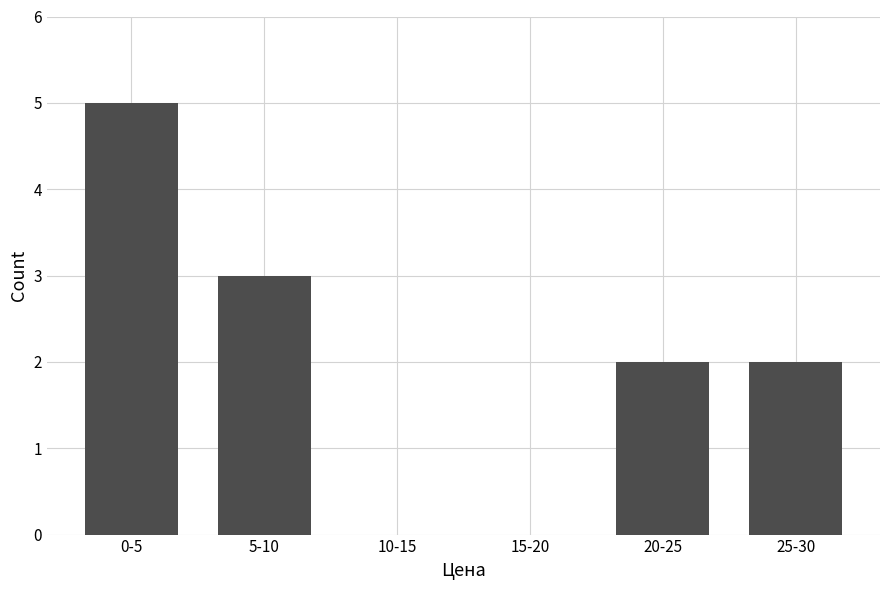

Reading left to right, extract all data points from this chart.

0-5=5	5-10=3	10-15=0	15-20=0	20-25=2	25-30=2